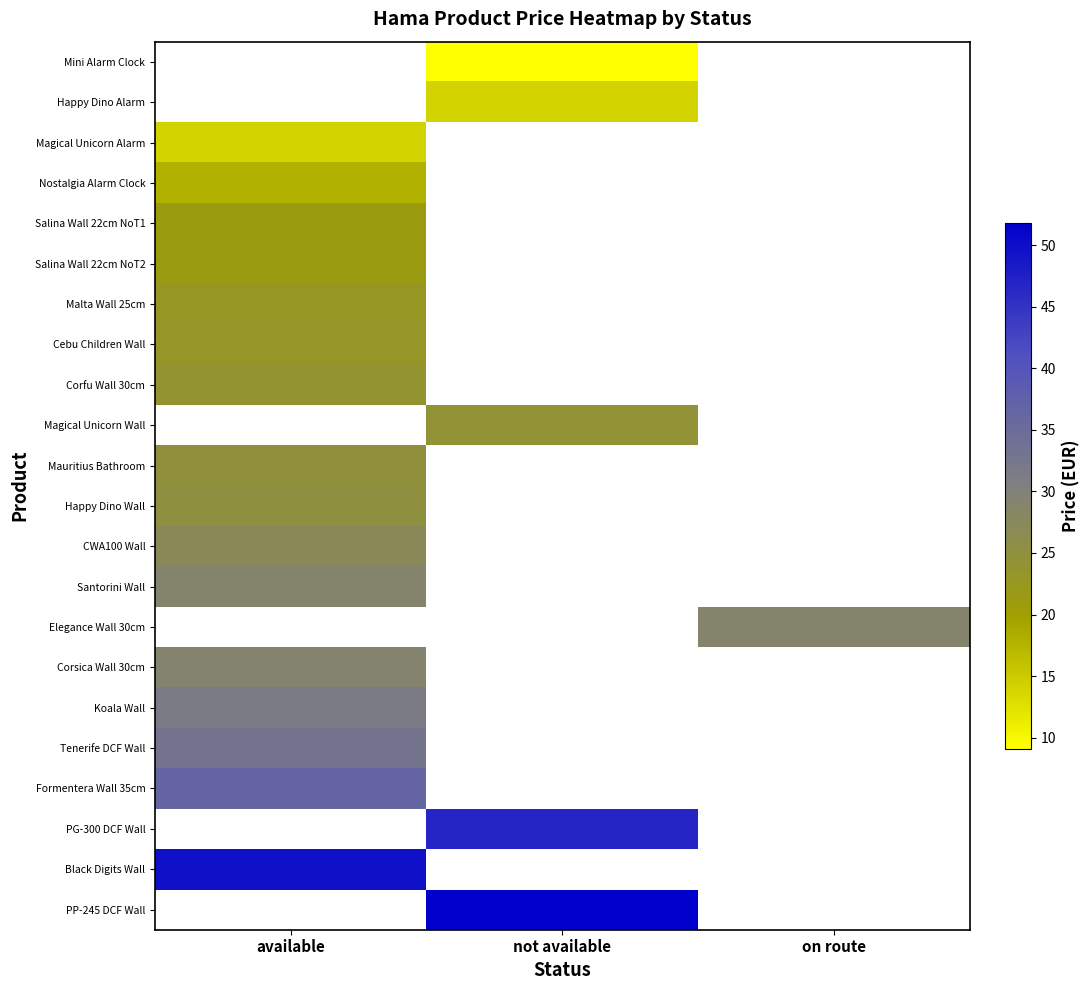

The Corsica Wall 30cm series shows 43.6 at available. True or false?

False